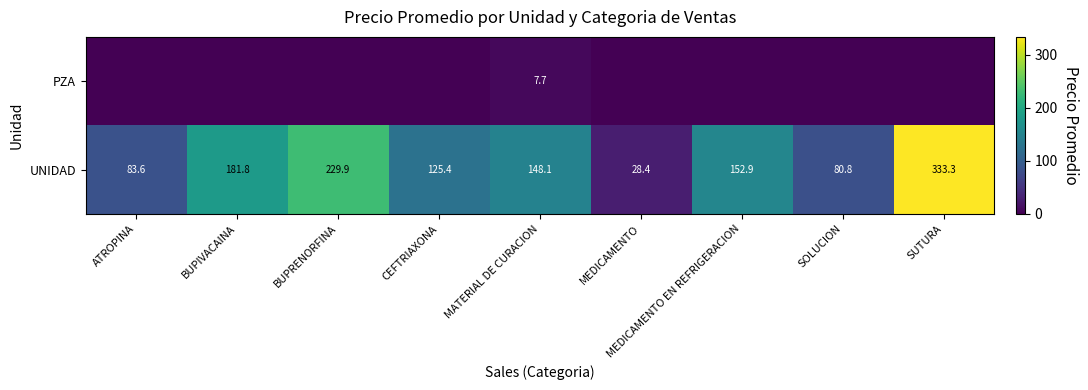

What is the difference between the highest and lowest values at CEFTRIAXONA?

125.4